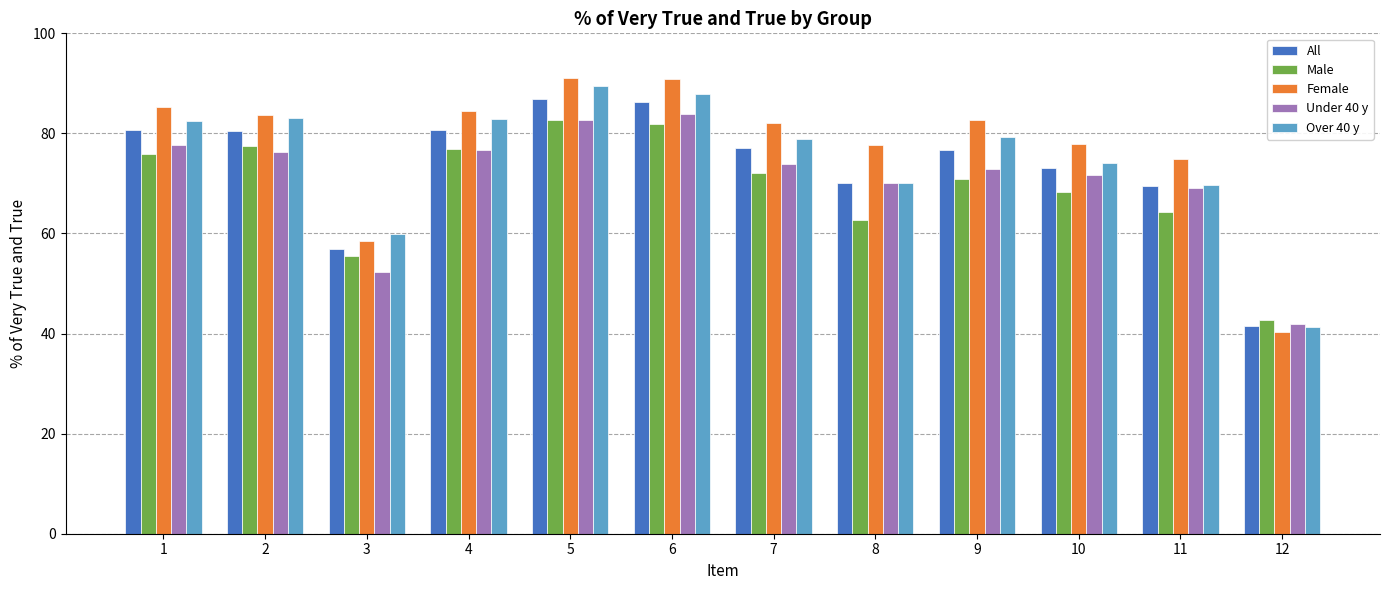

What is the value of the All bar at the 4th from the left?

80.6